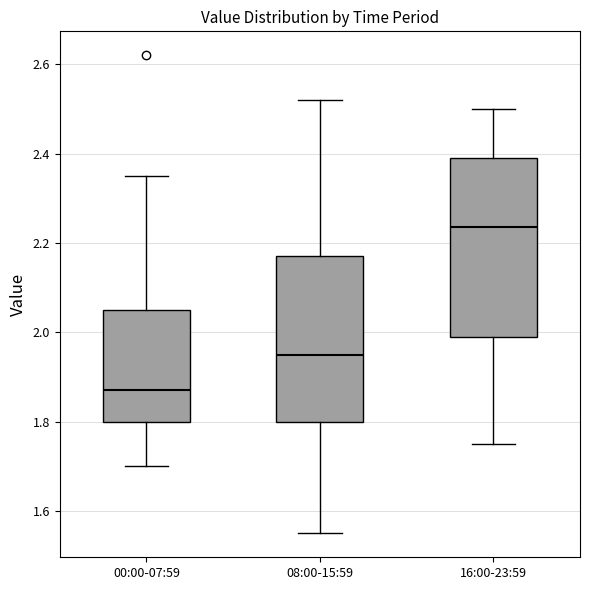

Where does the median line of the box for 00:00-07:59 sit on the y-axis? The values are not printed on the chart, so give them approximately, as read against the axis.

1.88